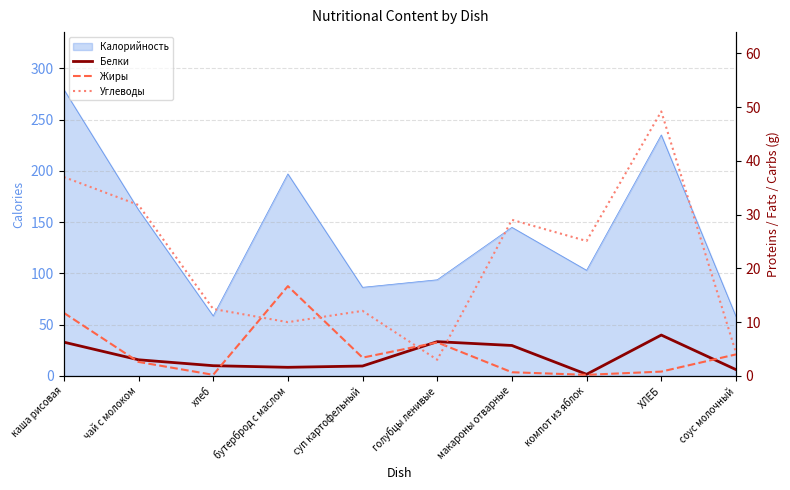

The Жиры series shows 22.1 at бутерброд с маслом. True or false?

False